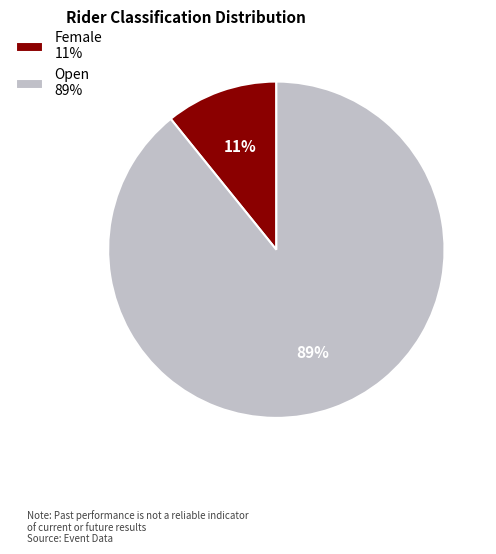

To the nearest percent, what is the average slice percentage?

50%